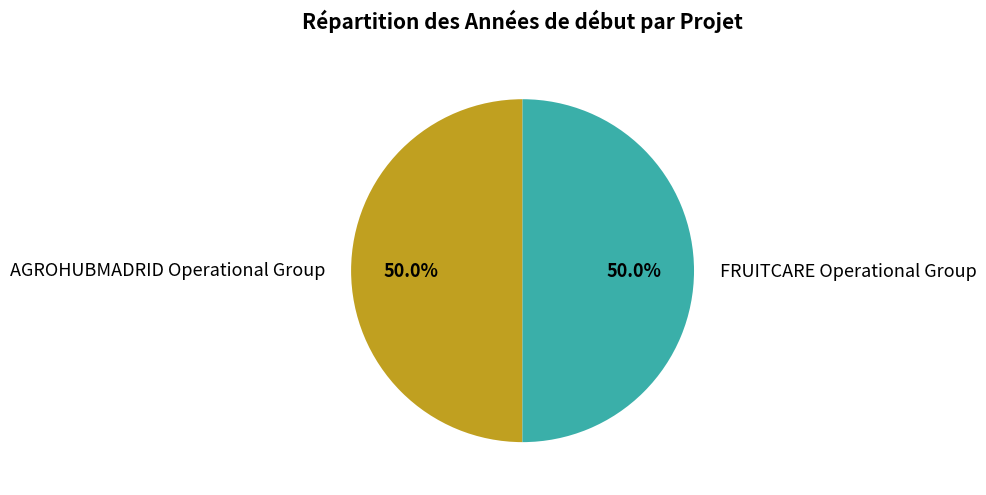

Combined, do FRUITCARE Operational Group and AGROHUBMADRID Operational Group account for over 50%?

Yes